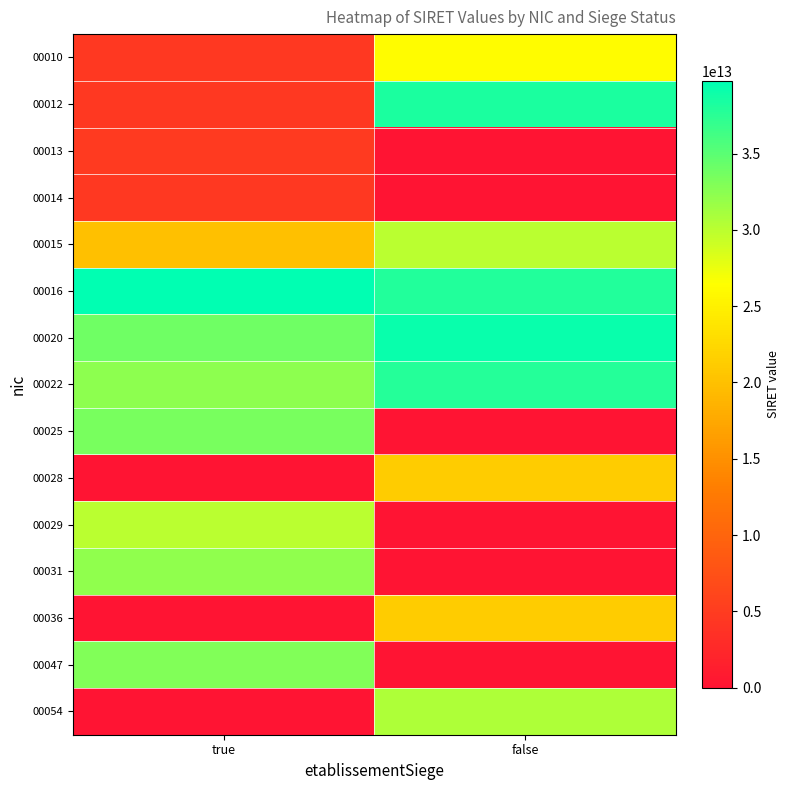

List the series in order of their peak value, lowest first.

00014, 00013, 00028, 00036, 00010, 00015, 00029, 00054, 00031, 00047, 00025, 00022, 00012, 00020, 00016